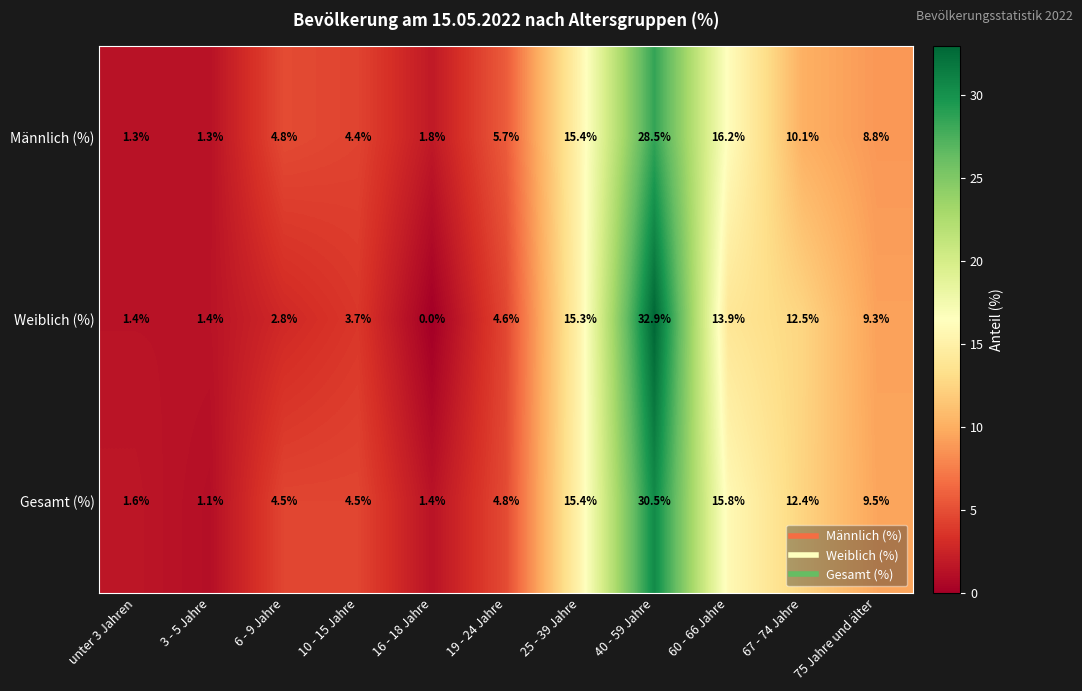

What is the difference between the Gesamt (%) values at 6 - 9 Jahre and 3 - 5 Jahre?

3.4